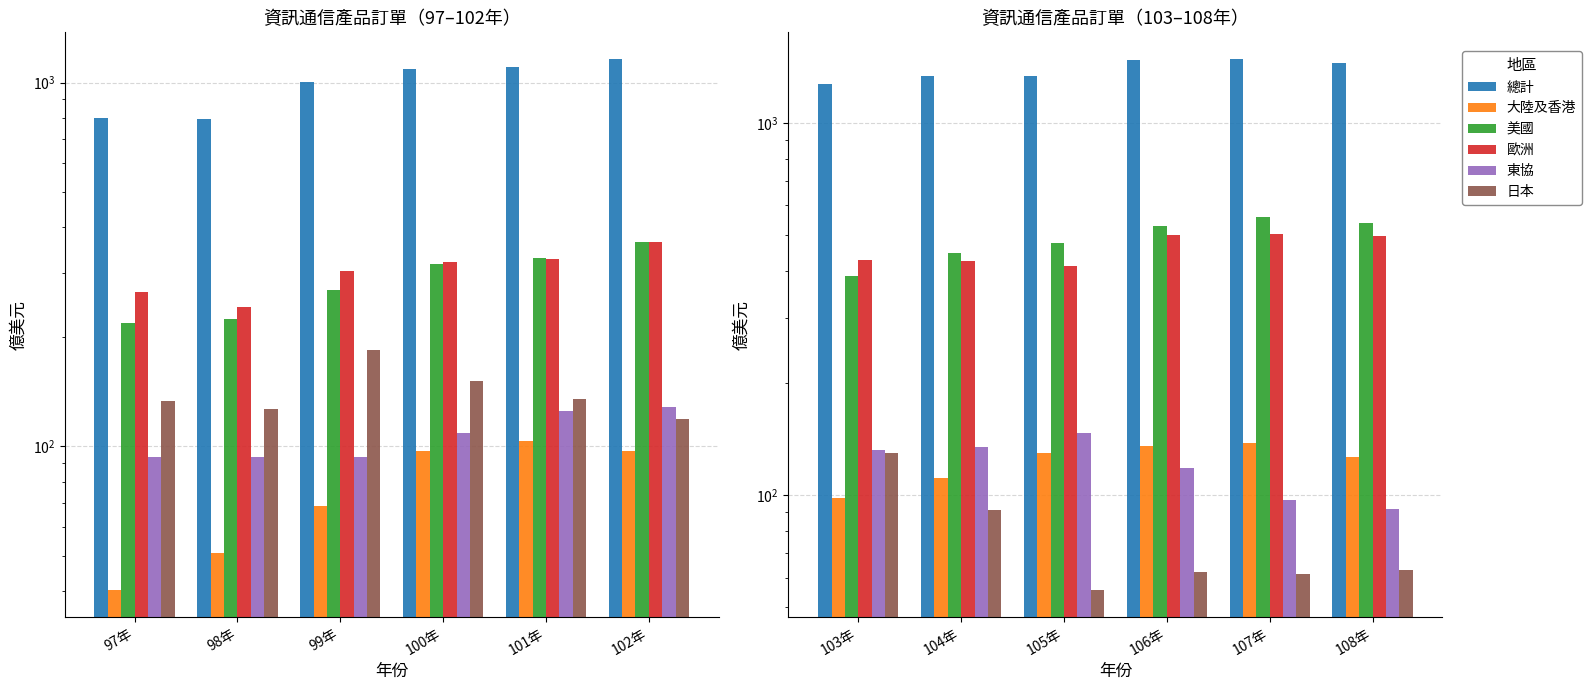

True or false: 大陸及香港 has a value of 243.0 at 107年.

False